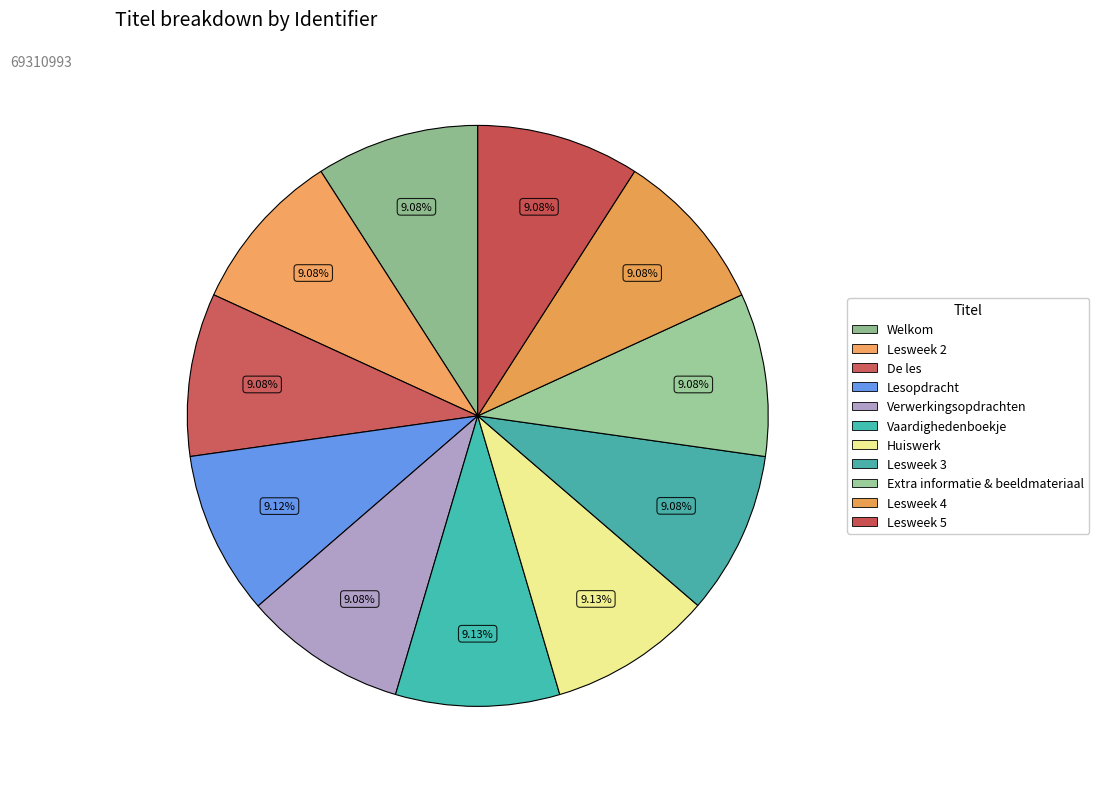

To the nearest percent, what is the combined percentage of Lesopdracht and Lesweek 2?

18%